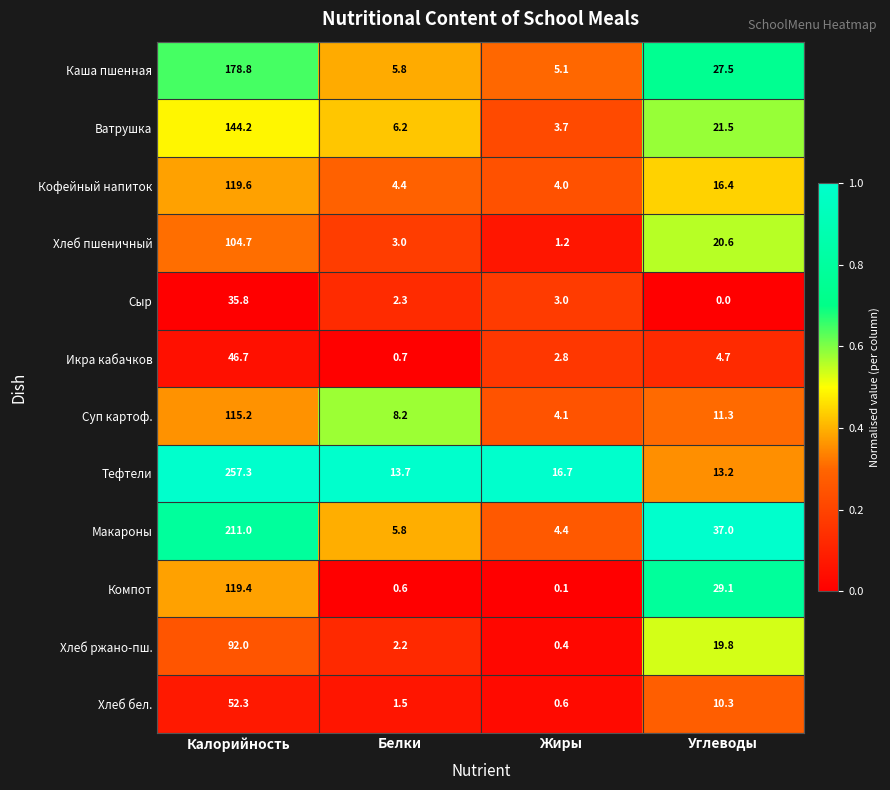

How many distinct data groups are displayed?

12